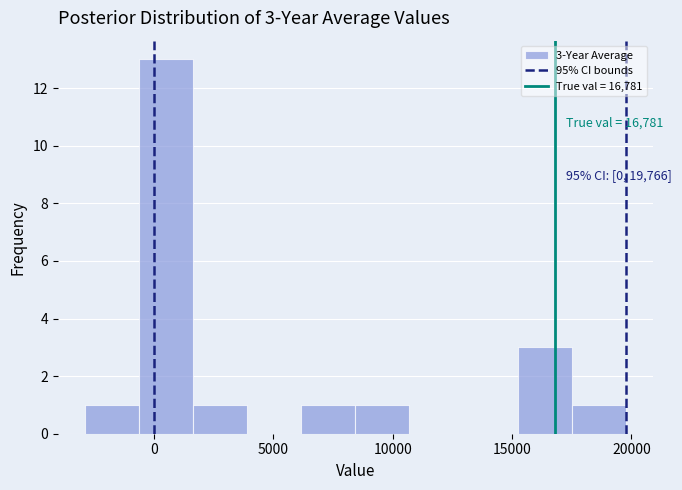

Over which range of the x-axis is the bar tallest?

-500 to 1500